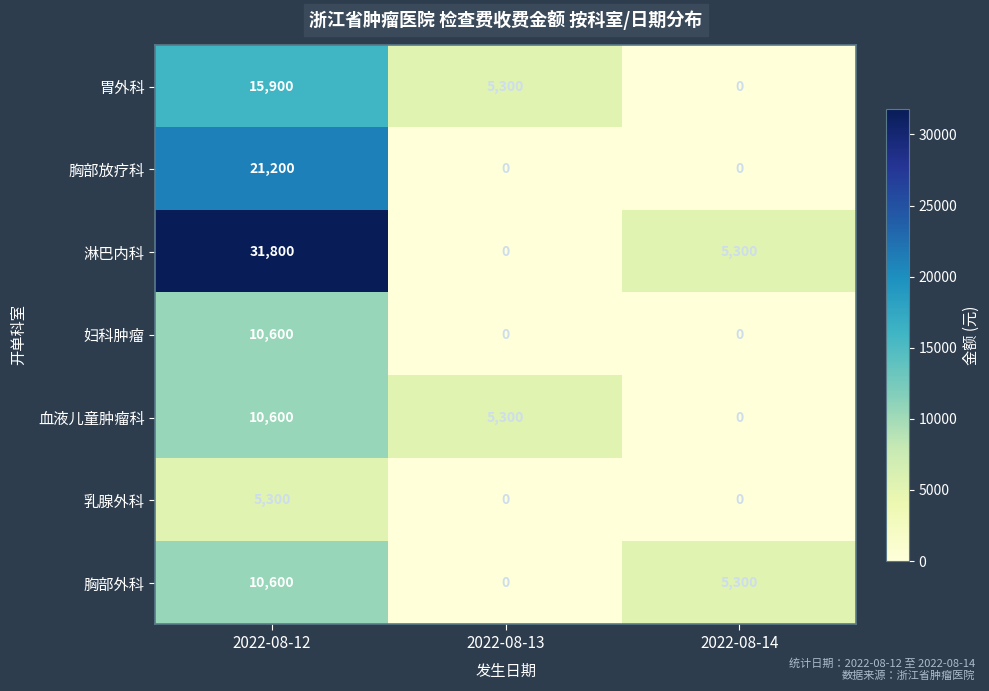

At which label does 血液儿童肿瘤科 first exceed 5300?

2022-08-12